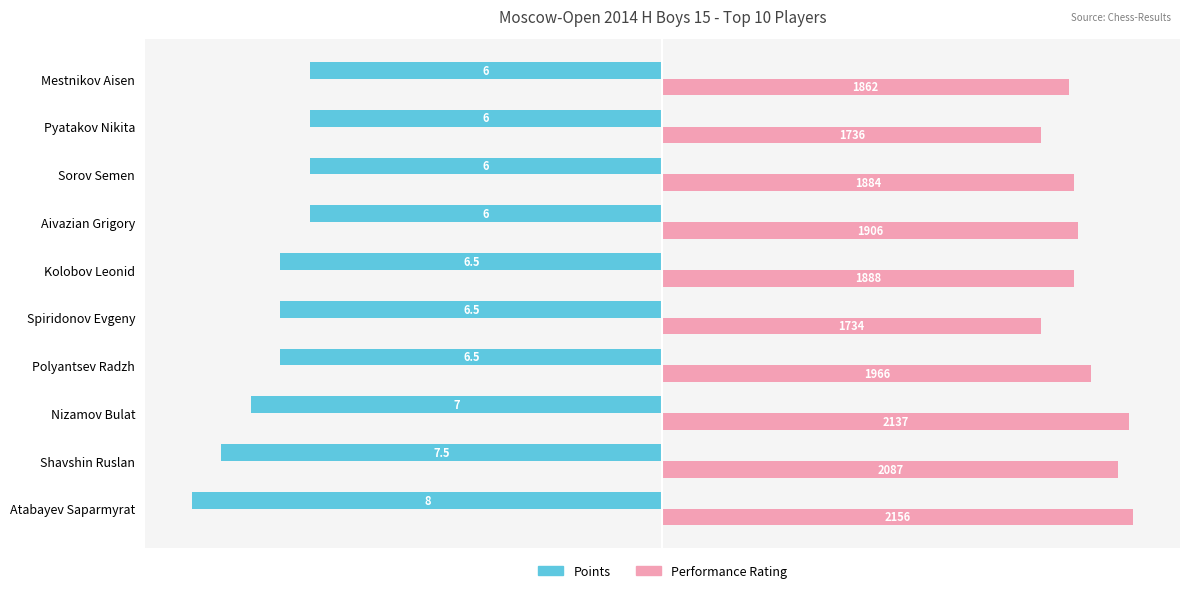

What are all the series names shown in the legend?

Points, Performance Rating